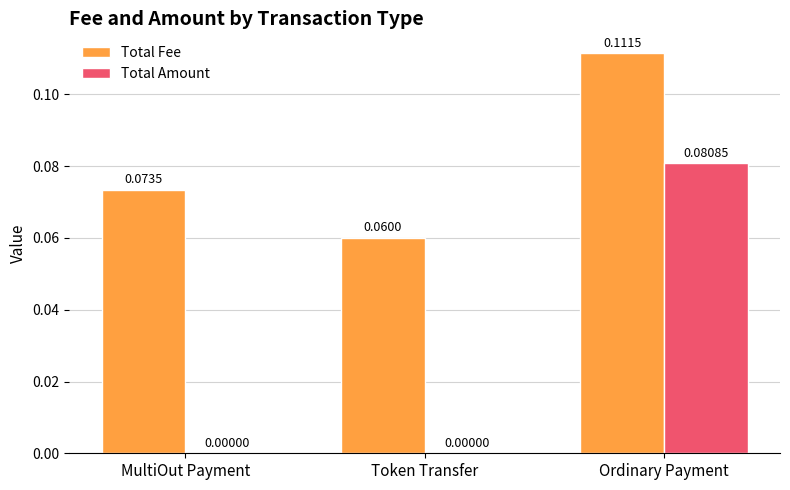

Count the number of categories in the chart.

3